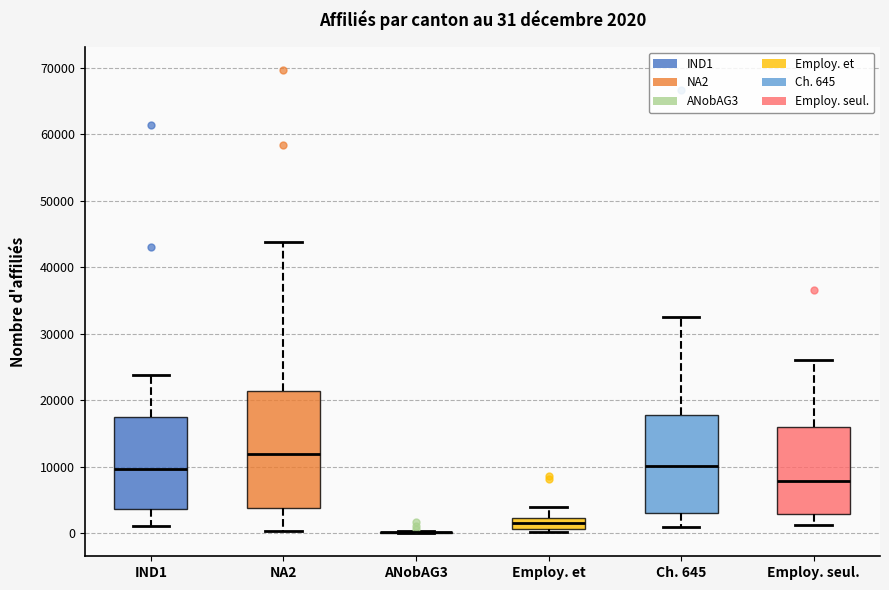

Comparing the boxes themselves (not the whiskers), which one is the tallest?

NA2